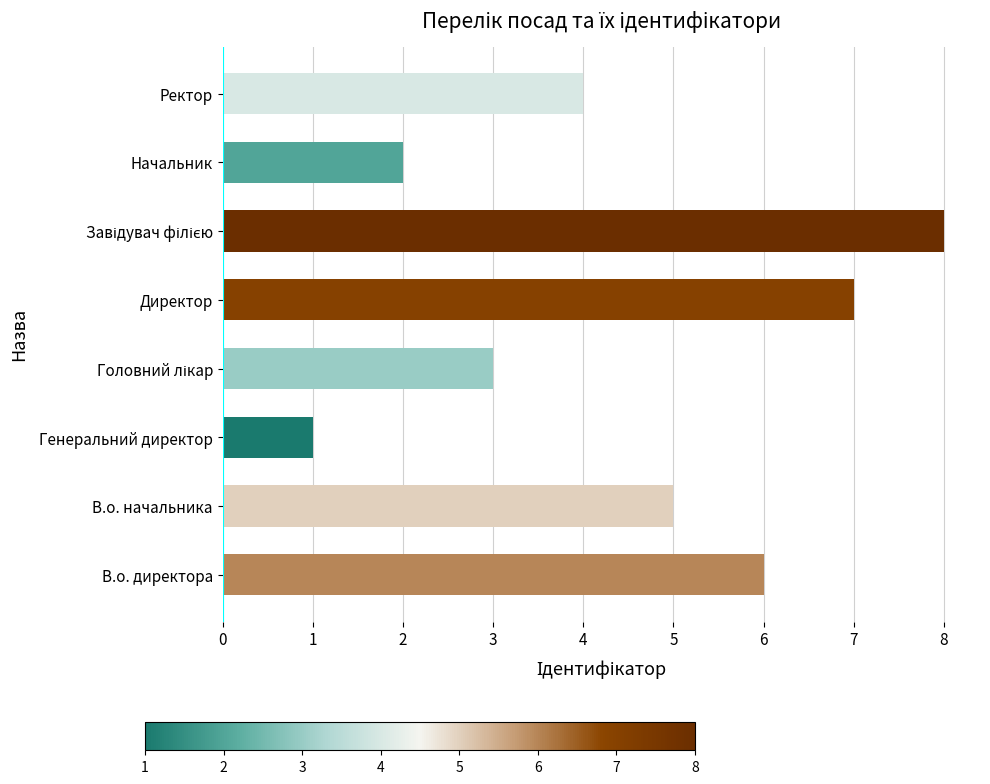

At which category does the chart reach its minimum across all series?

Генеральний директор